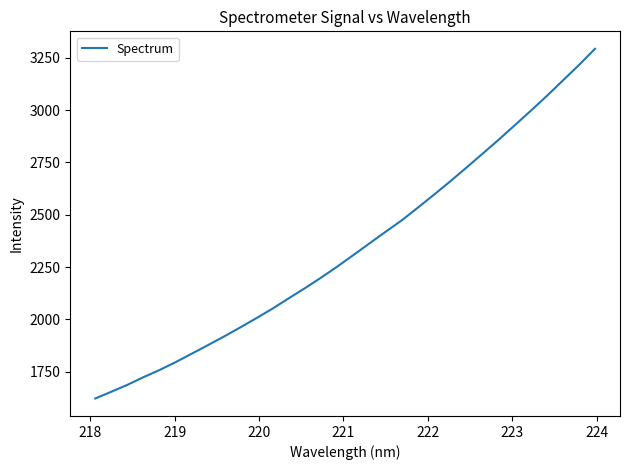

What is the smallest value displayed?

1622.4